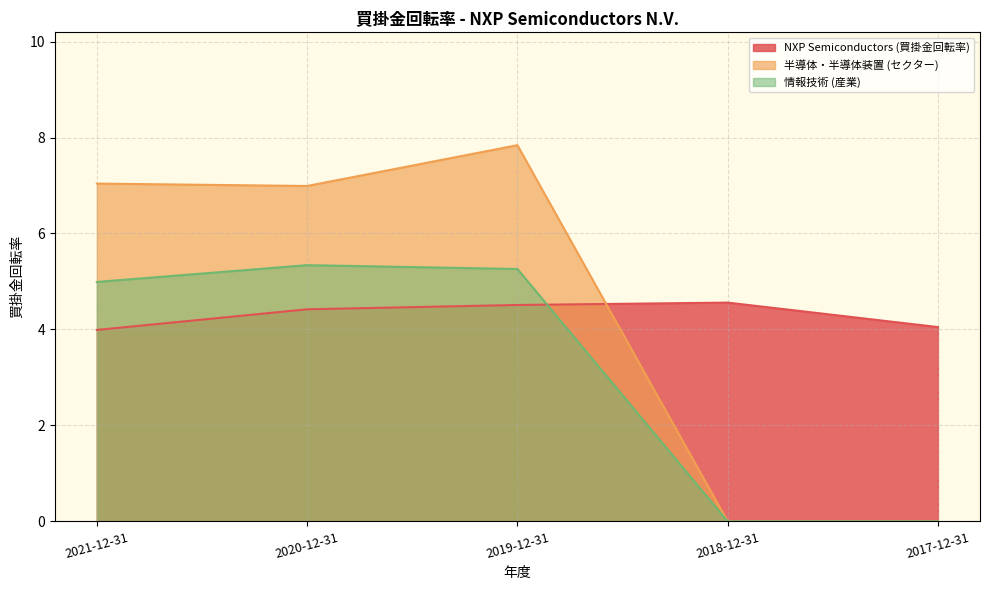

How many lines are shown in the chart?

3